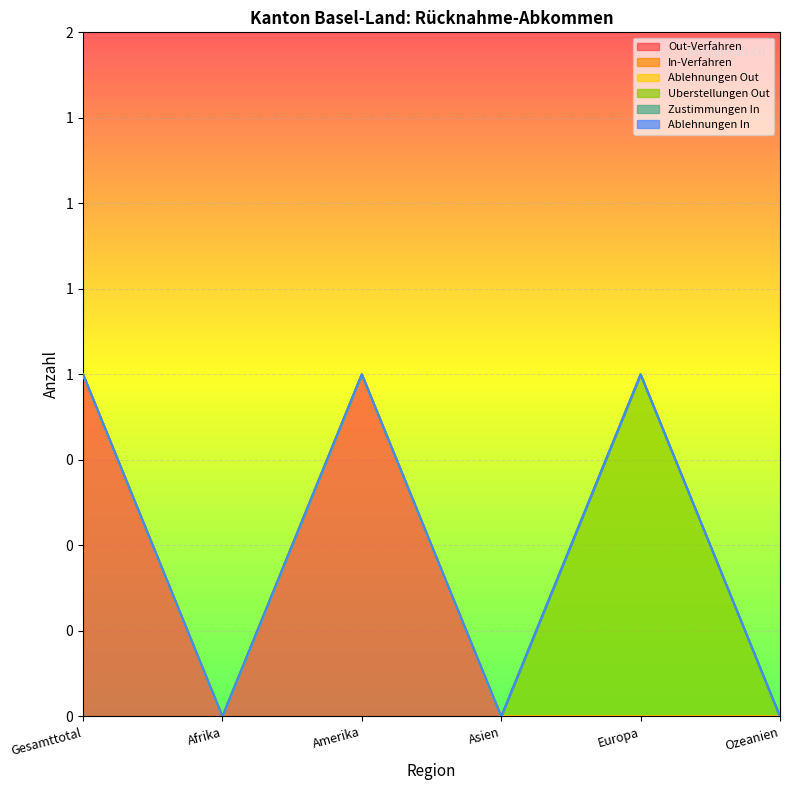

True or false: In-Verfahren and Zustimmungen In cross at least once.

False